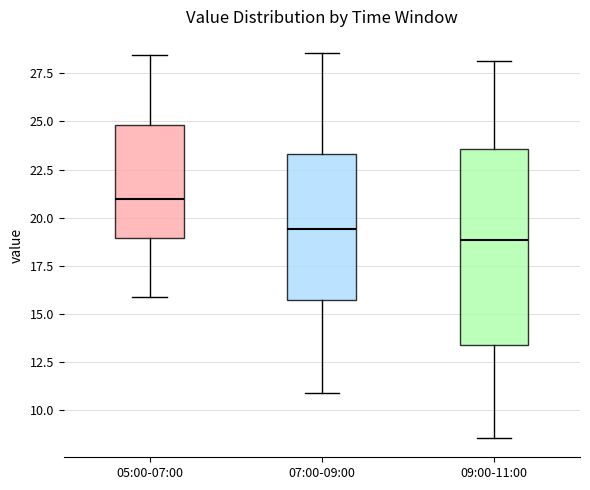

Reading left to right, transcribe this box plot: for each box, give where its median line is, the range the box spans, and where its two whiskers end, as read against the y-axis. The values are not printed on the chart, so give them approximately, as read against the axis.

05:00-07:00: median 21.0, box 19.0 to 25.0, whiskers 16.0 to 28.5
07:00-09:00: median 19.5, box 15.5 to 23.5, whiskers 11.0 to 28.5
09:00-11:00: median 19.0, box 13.5 to 23.5, whiskers 8.5 to 28.0